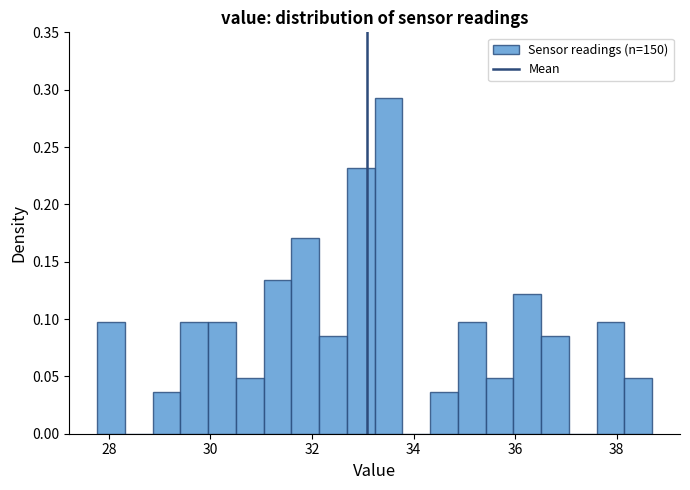

Around what value on the x-axis is the tallest bar? Give the approximate position of its centre, as read against the axis.

33.6